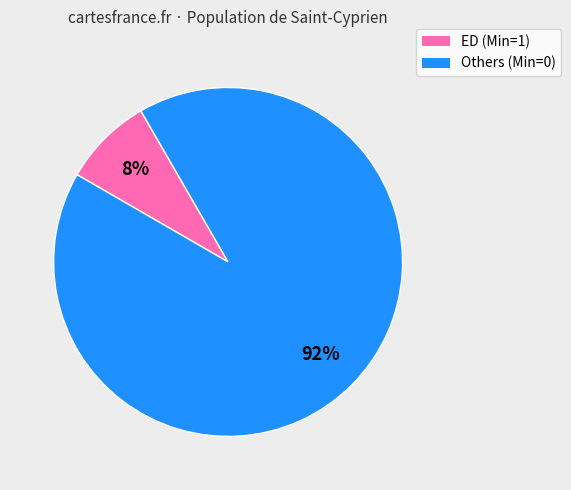

To the nearest percent, what is the average slice percentage?

50%